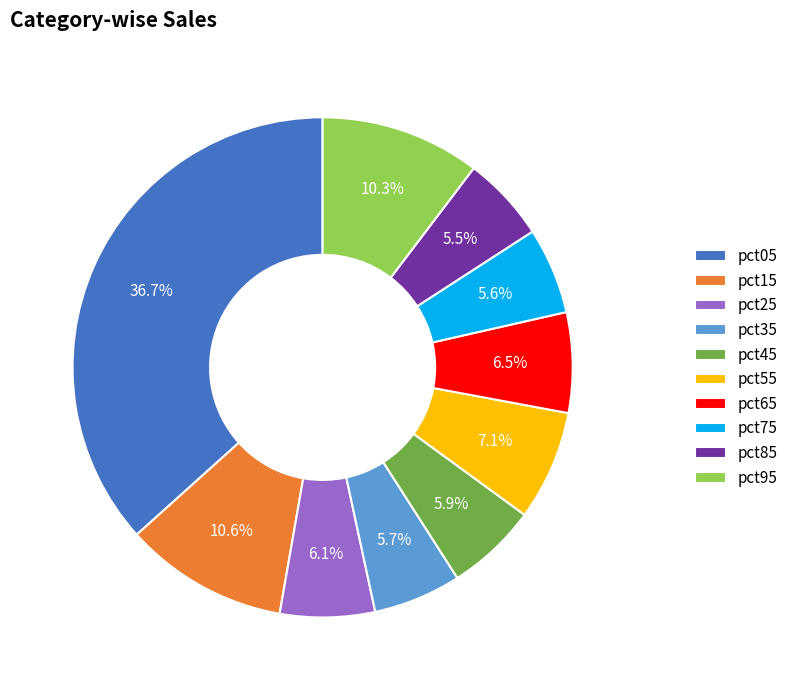

What percentage is the pct05 slice, to the nearest percent?

37%